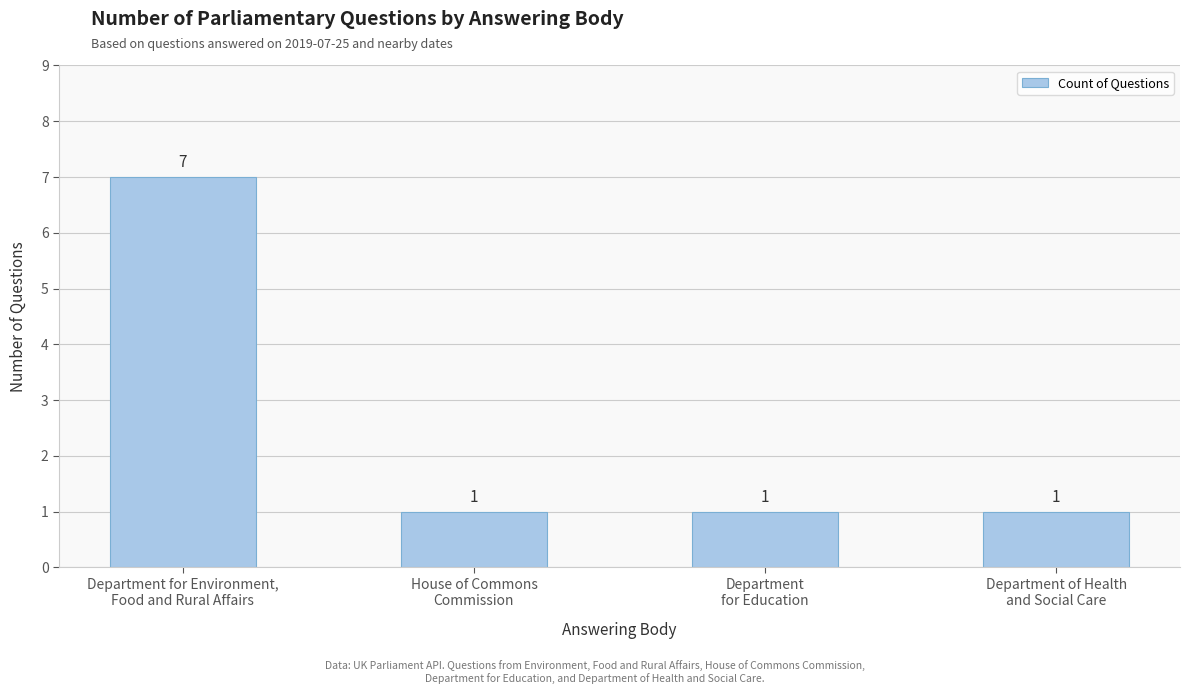

What is the difference between the maximum and second lowest values?

6